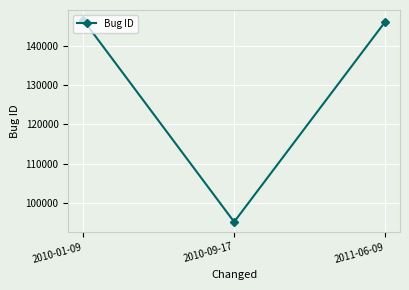

Reading right to left, transcribe all the data shown in this chart.

2011-06-09=146028	2010-09-17=95177	2010-01-09=146544